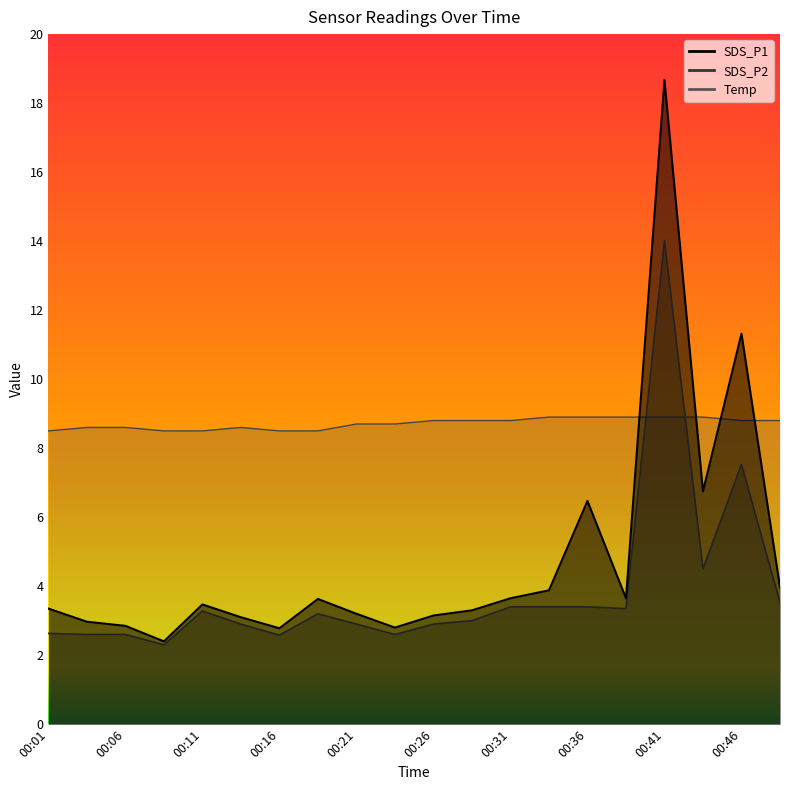

Which has a higher value, 00:23 or 00:06?

00:06